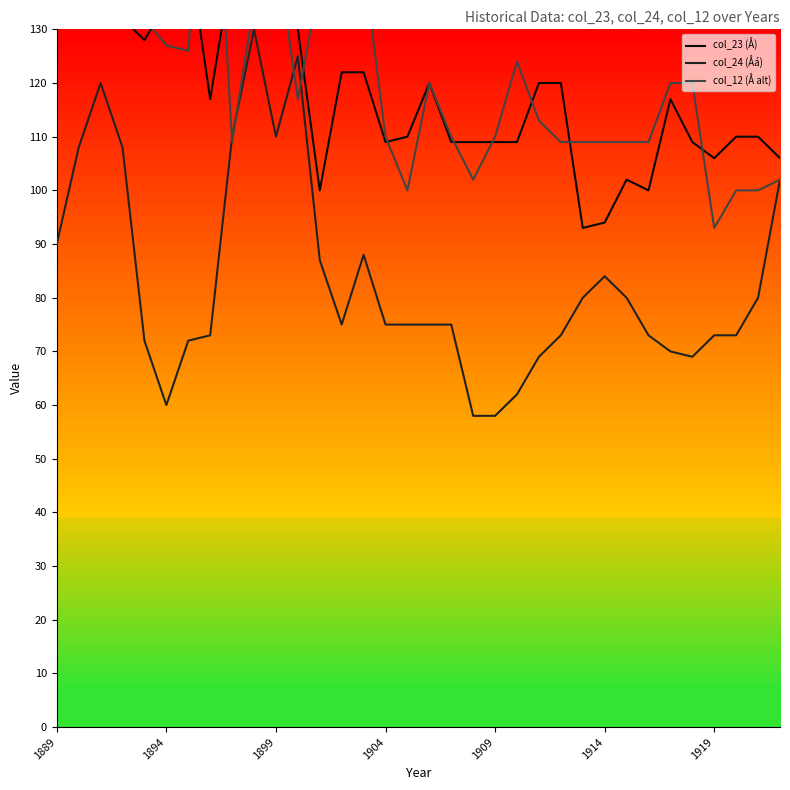

At which label is col_12 (Å alt) closest to 136?

9